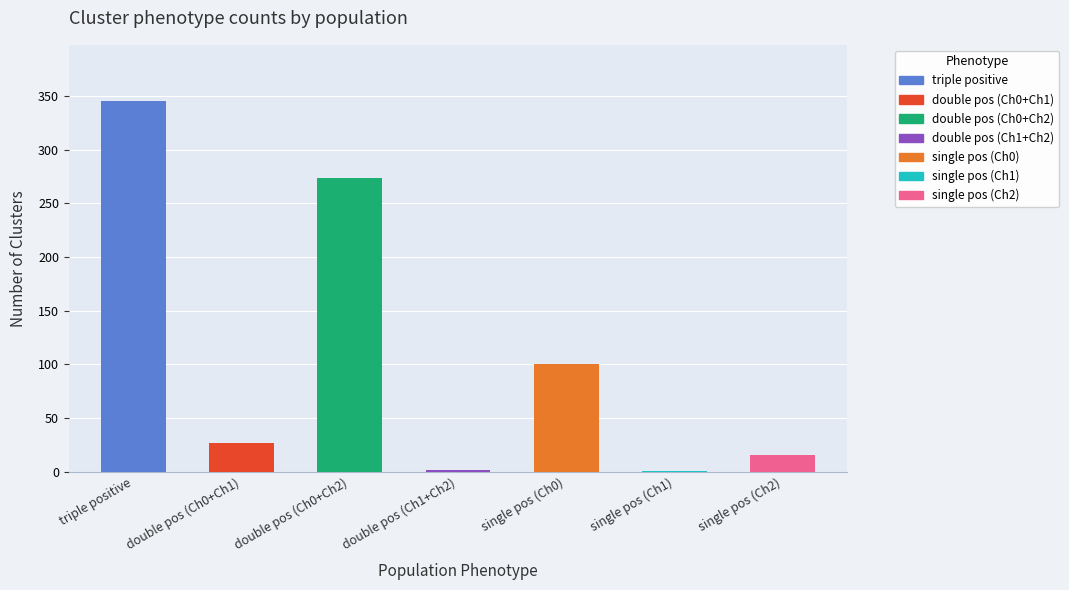

True or false: the data shows 346 at triple positive.

True